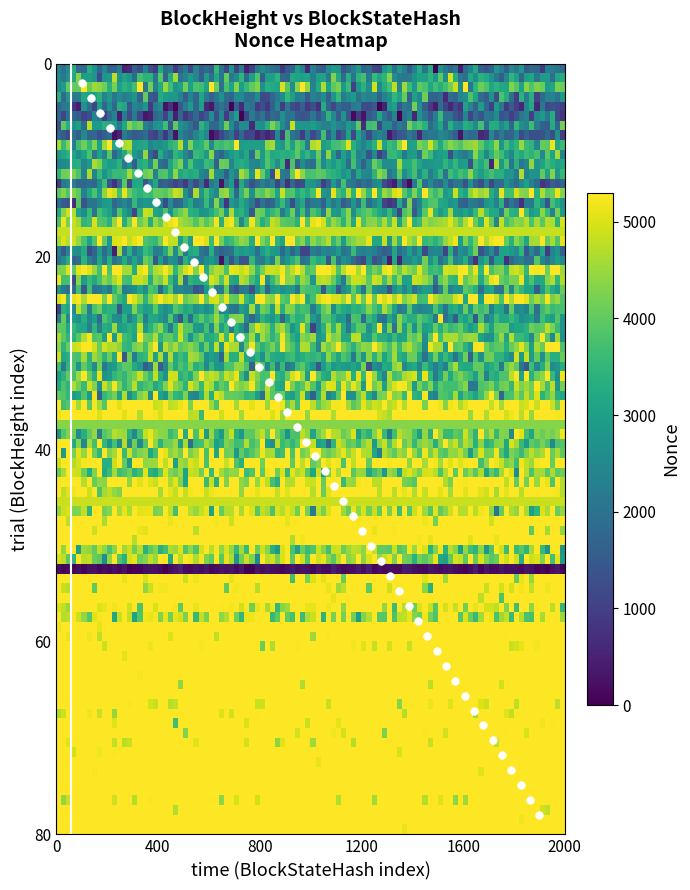

What is the range of X values (max minus min)?

90.0